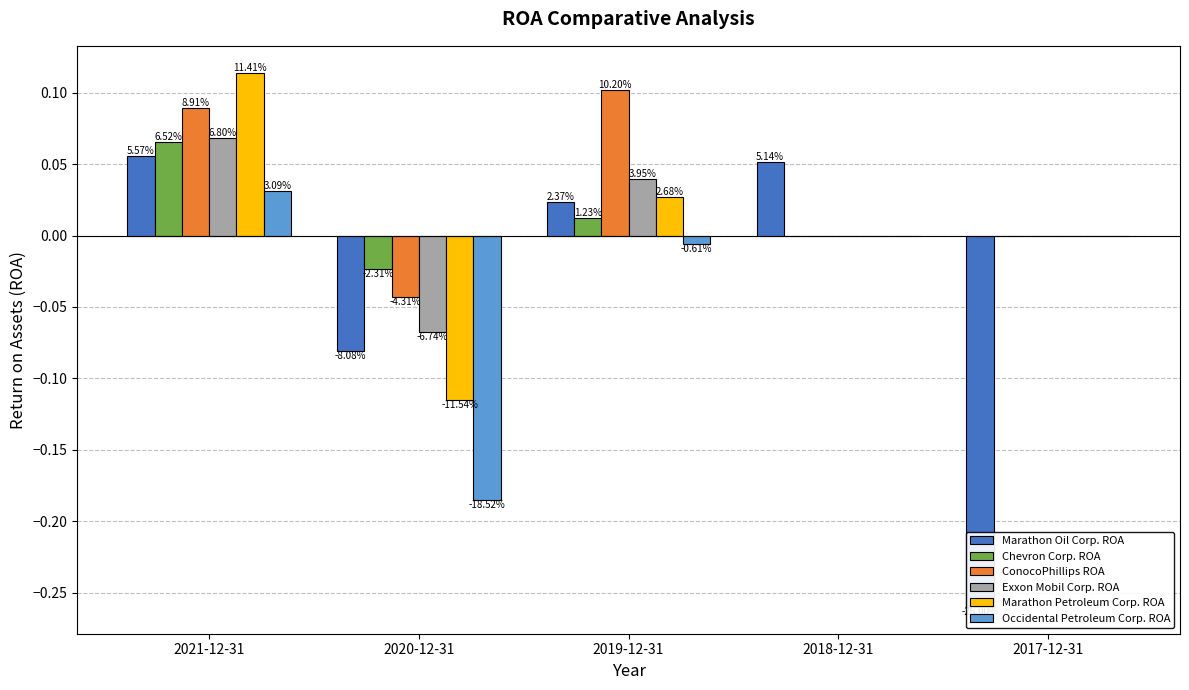

What position from the left is 2017-12-31?

5